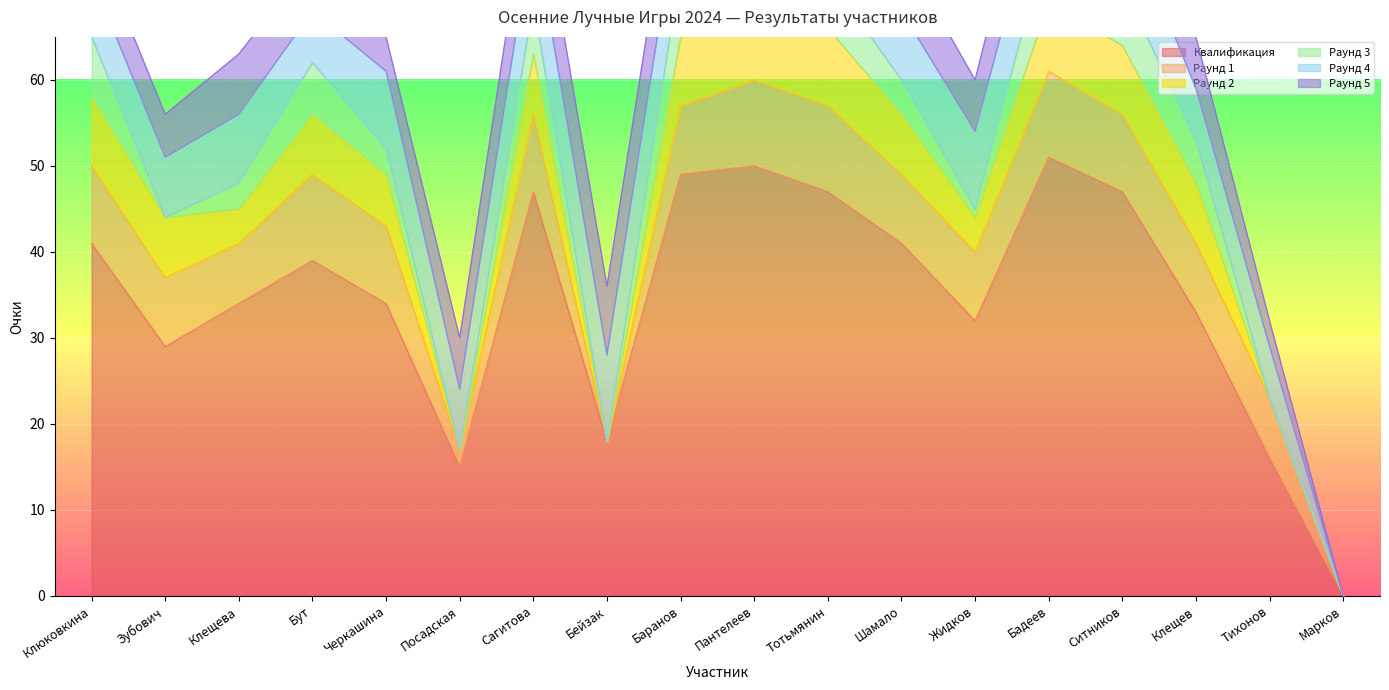

Reading left to right, extract all data points from this chart.

Квалификация: Клюковкина=41	Зубович=29	Клещева=34	Бут=39	Черкашина=34	Посадская=15	Сагитова=47	Бейзак=18	Баранов=49	Пантелеев=50	Тотьмянин=47	Шамало=41	Жидков=32	Бадеев=51	Ситников=47	Клещев=33	Тихонов=16	Марков=0
Раунд 1: Клюковкина=9	Зубович=8	Клещева=7	Бут=10	Черкашина=9	Посадская=2	Сагитова=9	Бейзак=0	Баранов=8	Пантелеев=10	Тотьмянин=10	Шамало=8	Жидков=8	Бадеев=10	Ситников=9	Клещев=8	Тихонов=7	Марков=0
Раунд 2: Клюковкина=8	Зубович=7	Клещева=4	Бут=7	Черкашина=6	Посадская=0	Сагитова=7	Бейзак=0	Баранов=8	Пантелеев=7	Тотьмянин=9	Шамало=7	Жидков=4	Бадеев=8	Ситников=8	Клещев=7	Тихонов=0	Марков=0
Раунд 3: Клюковкина=7	Зубович=0	Клещева=3	Бут=6	Черкашина=3	Посадская=0	Сагитова=6	Бейзак=0	Баранов=8	Пантелеев=6	Тотьмянин=6	Шамало=4	Жидков=1	Бадеев=8	Ситников=7	Клещев=5	Тихонов=0	Марков=0
Раунд 4: Клюковкина=7	Зубович=7	Клещева=8	Бут=6	Черкашина=9	Посадская=7	Сагитова=9	Бейзак=10	Баранов=9	Пантелеев=10	Тотьмянин=9	Шамало=8	Жидков=9	Бадеев=9	Ситников=9	Клещев=6	Тихонов=6	Марков=0
Раунд 5: Клюковкина=5	Зубович=5	Клещева=7	Бут=6	Черкашина=4	Посадская=6	Сагитова=8	Бейзак=8	Баранов=8	Пантелеев=9	Тотьмянин=7	Шамало=7	Жидков=6	Бадеев=8	Ситников=9	Клещев=6	Тихонов=3	Марков=0